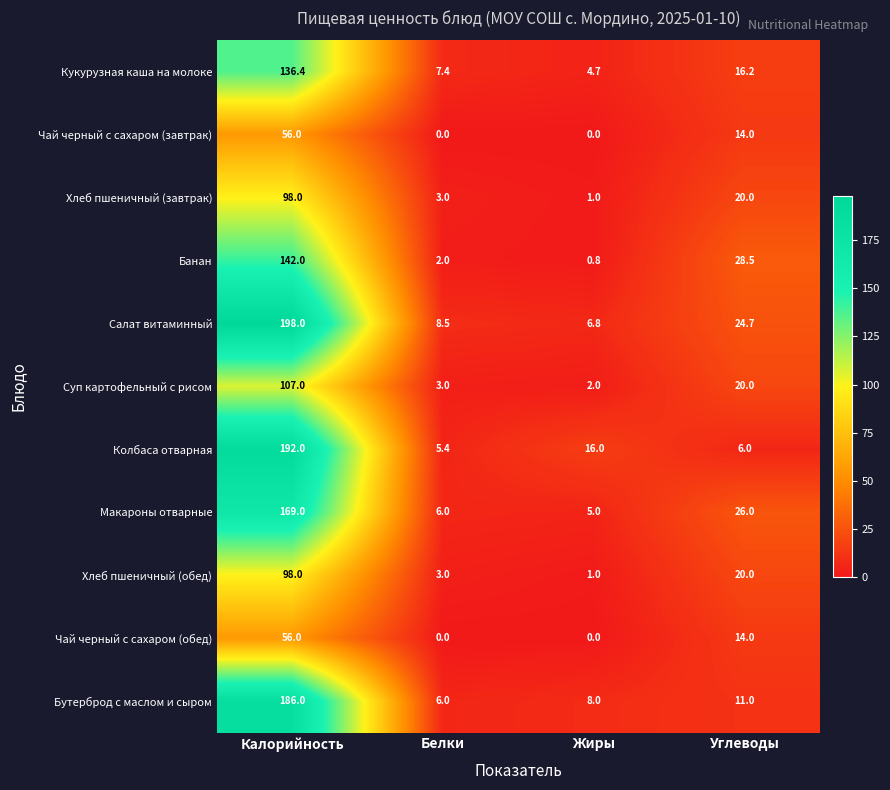

Is it true that Суп картофельный с рисом equals 107.0 at Калорийность?

True